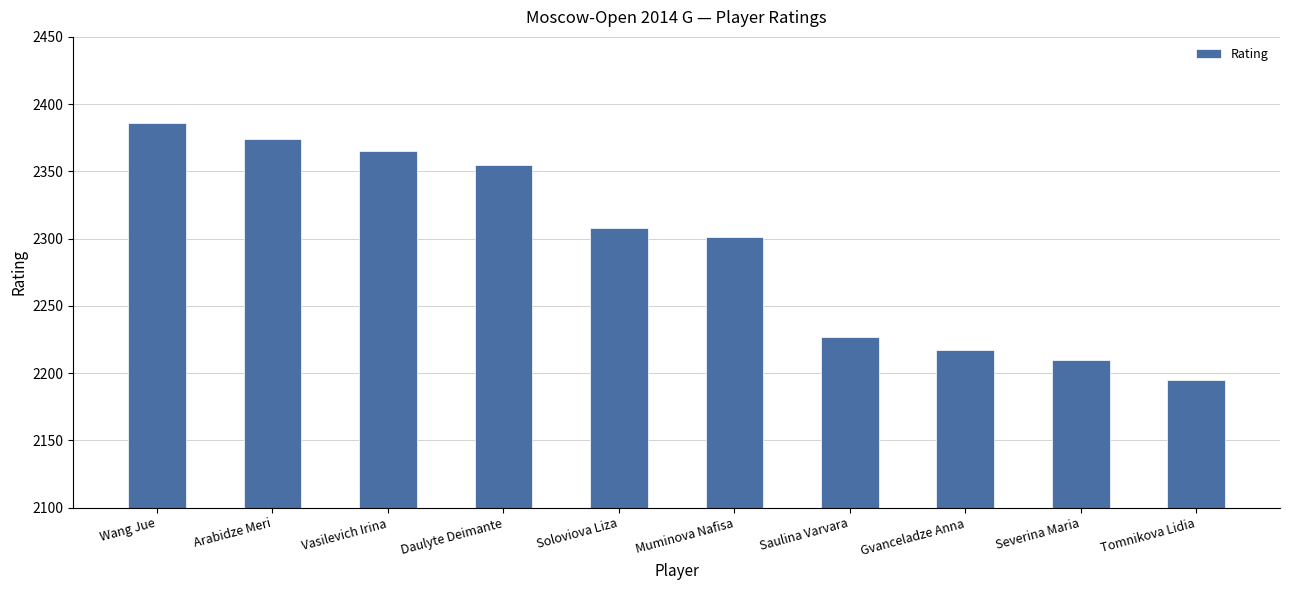

What is the label of the 8th bar from the left?

Gvanceladze Anna